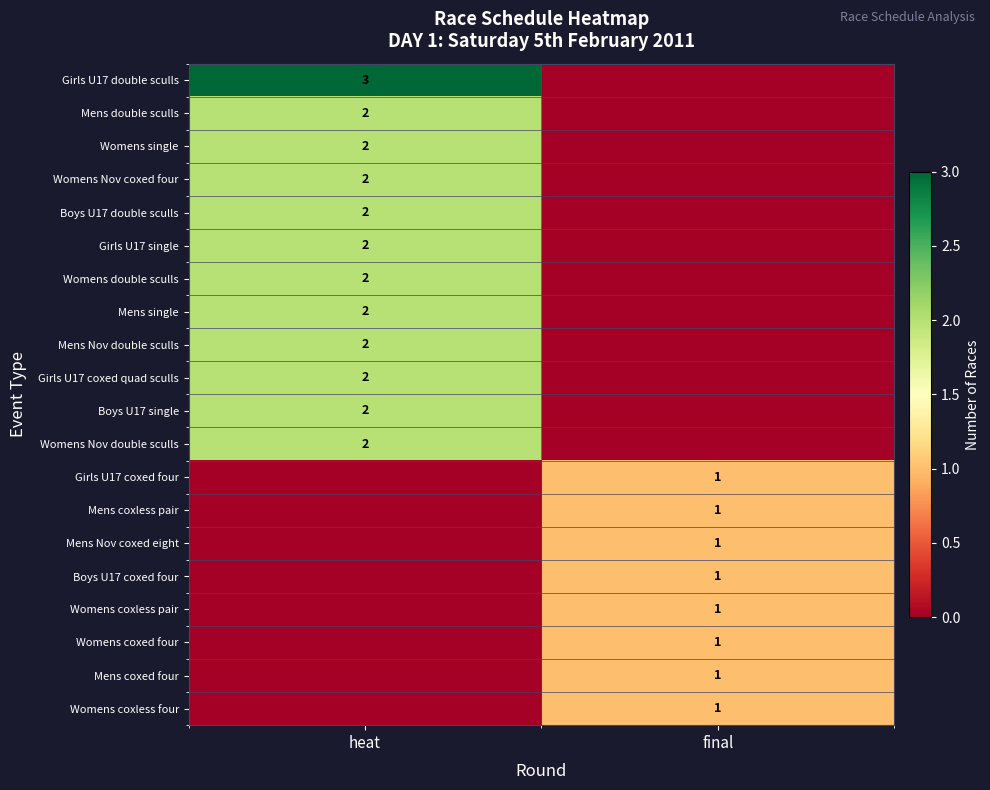

The value of Mens Nov coxed eight at final is 2. True or false?

False